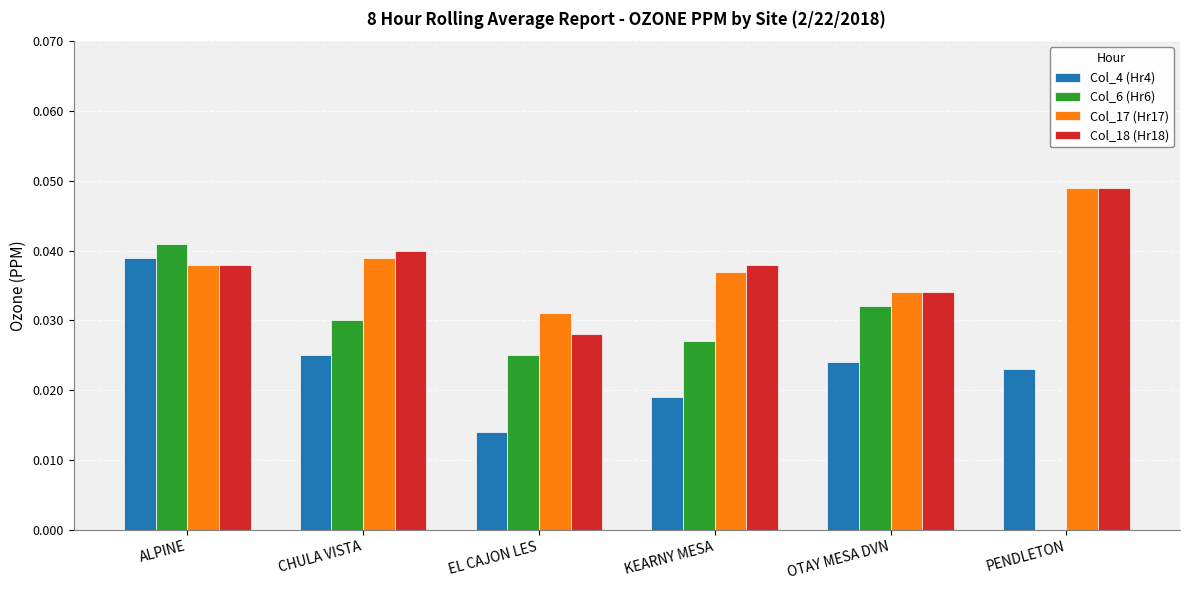

How many distinct data groups are displayed?

4